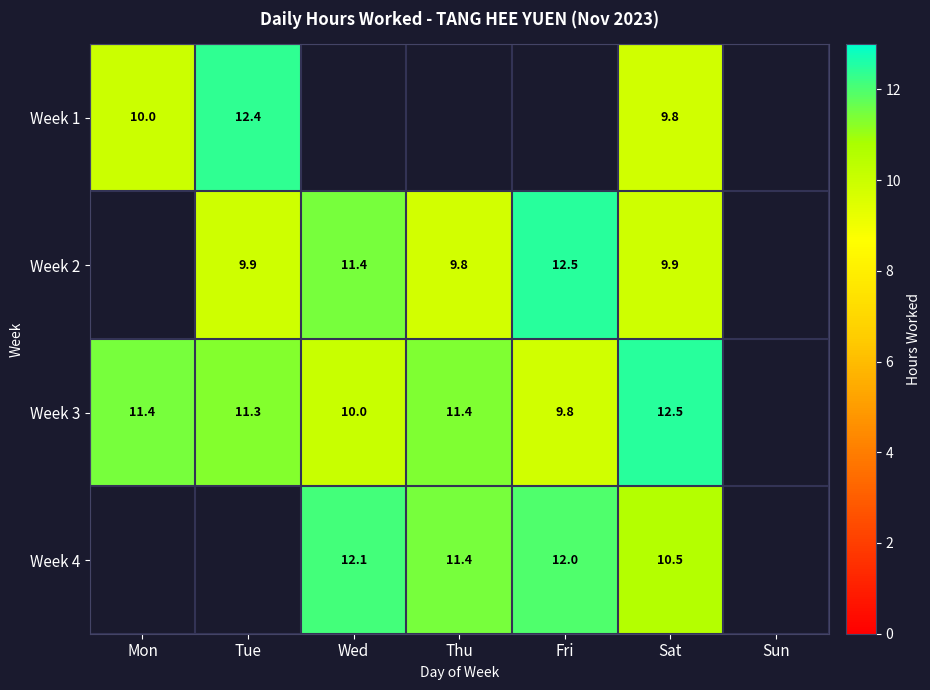

What is the highest value of the Week 3 series?

12.5